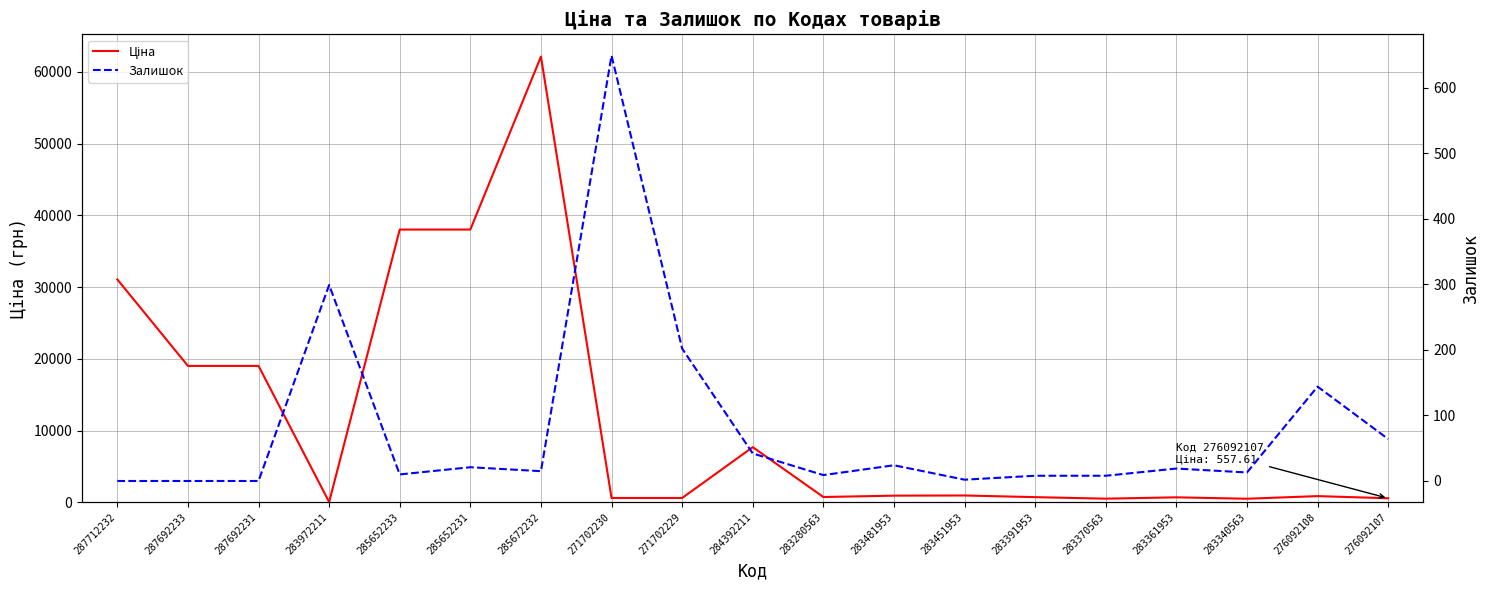

Where is the first local maximum for Ціна?

285672232